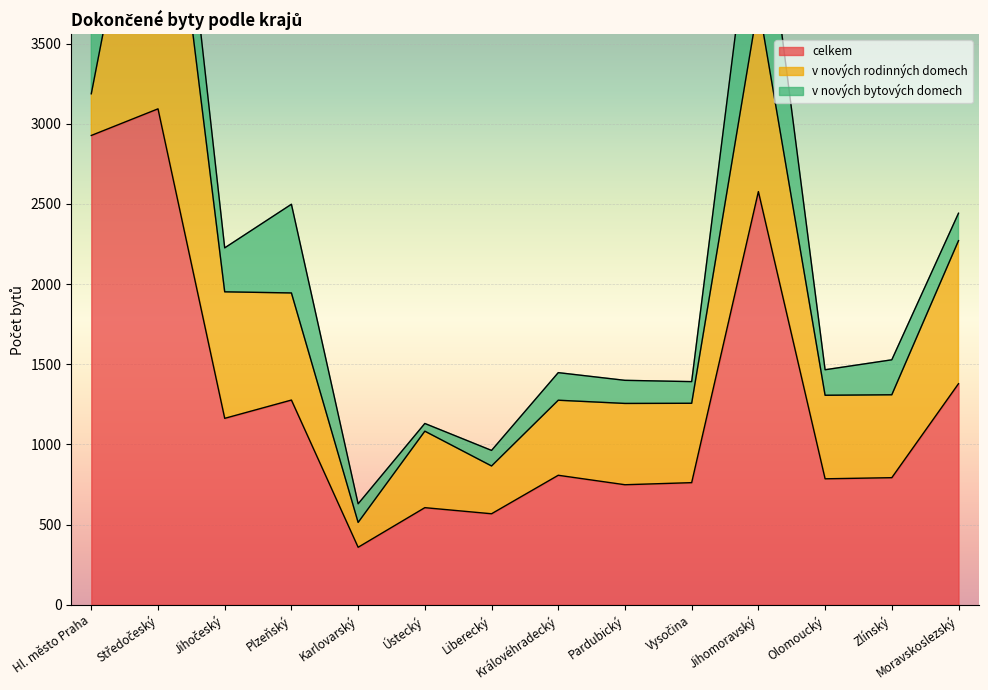

Is the value of v nových bytových domech at Liberecký greater than the value of celkem at Moravskoslezský?

No